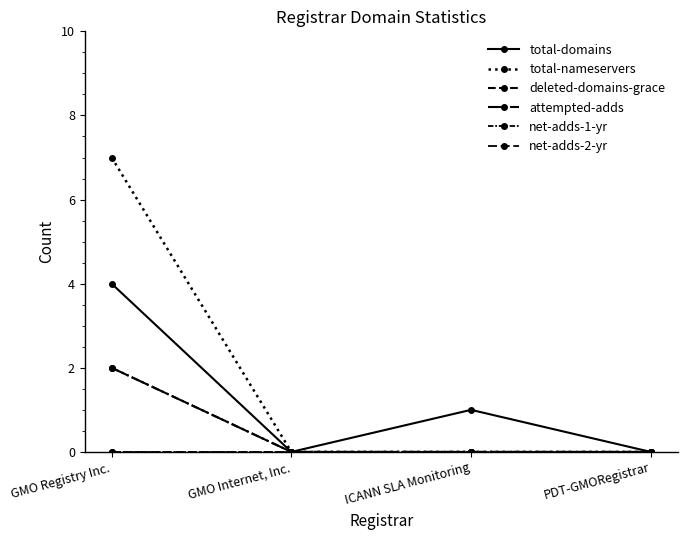

Is the value of deleted-domains-grace at PDT-GMORegistrar greater than the value of total-domains at GMO Registry Inc.?

No